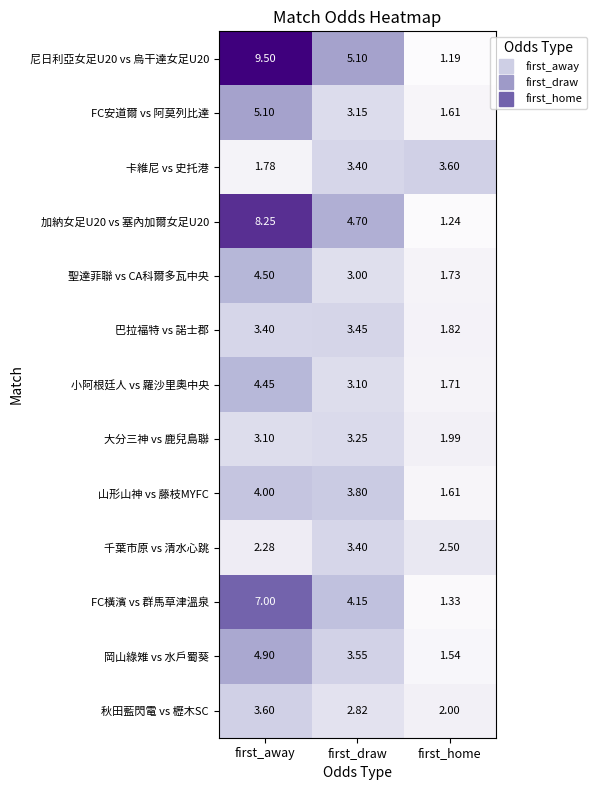

At which category is the sum across all series the highest?

first_away